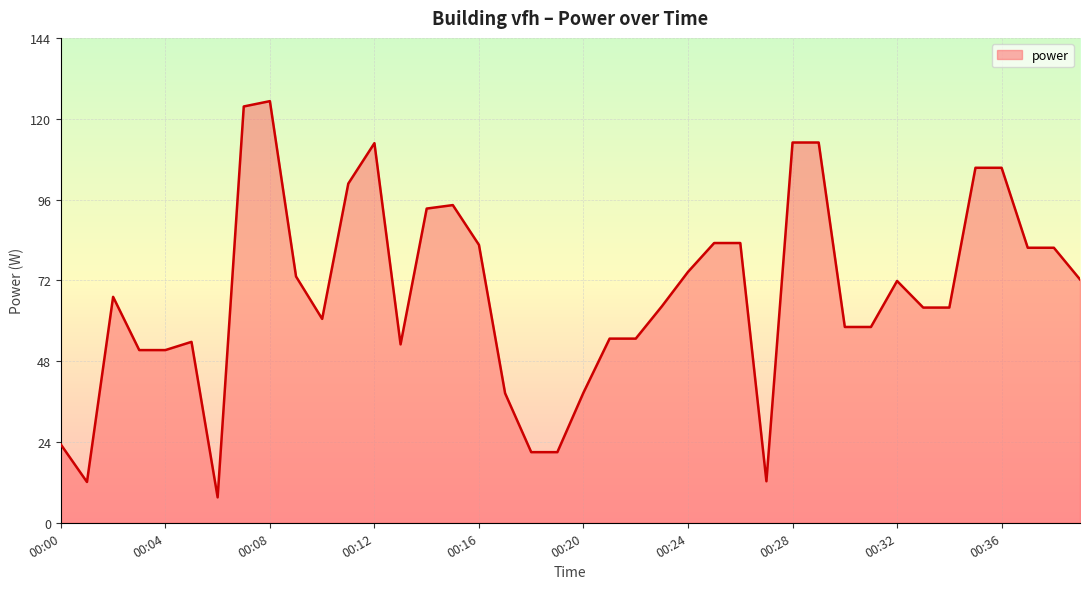

What is the minimum value shown in the chart?

7.5